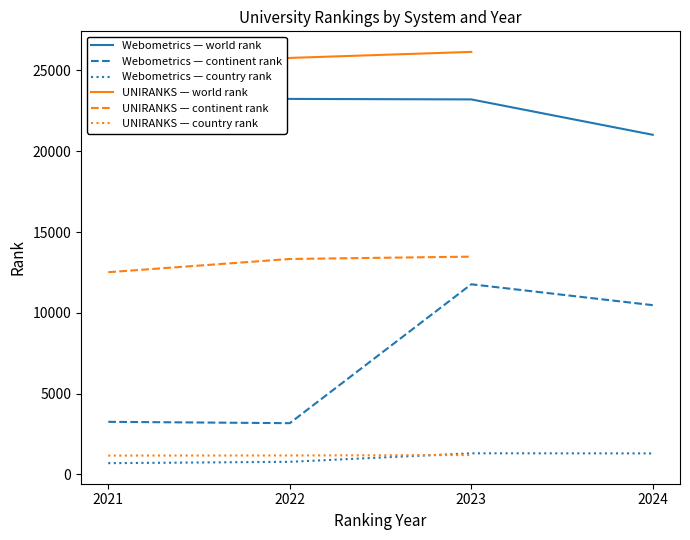

Rank the series by their maximum value, from lowest to highest.

country rank, continent rank, world rank